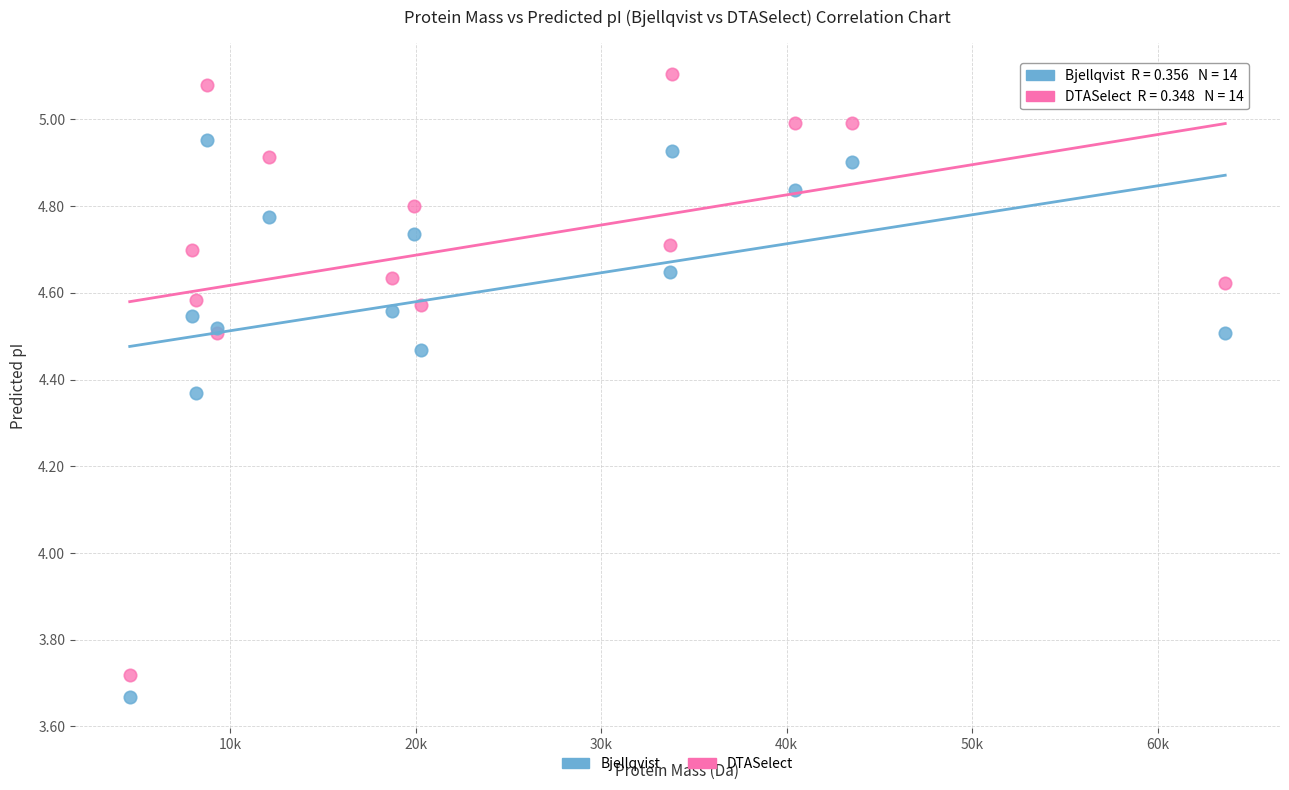

Which series contains the highest Y value?

DTASelect